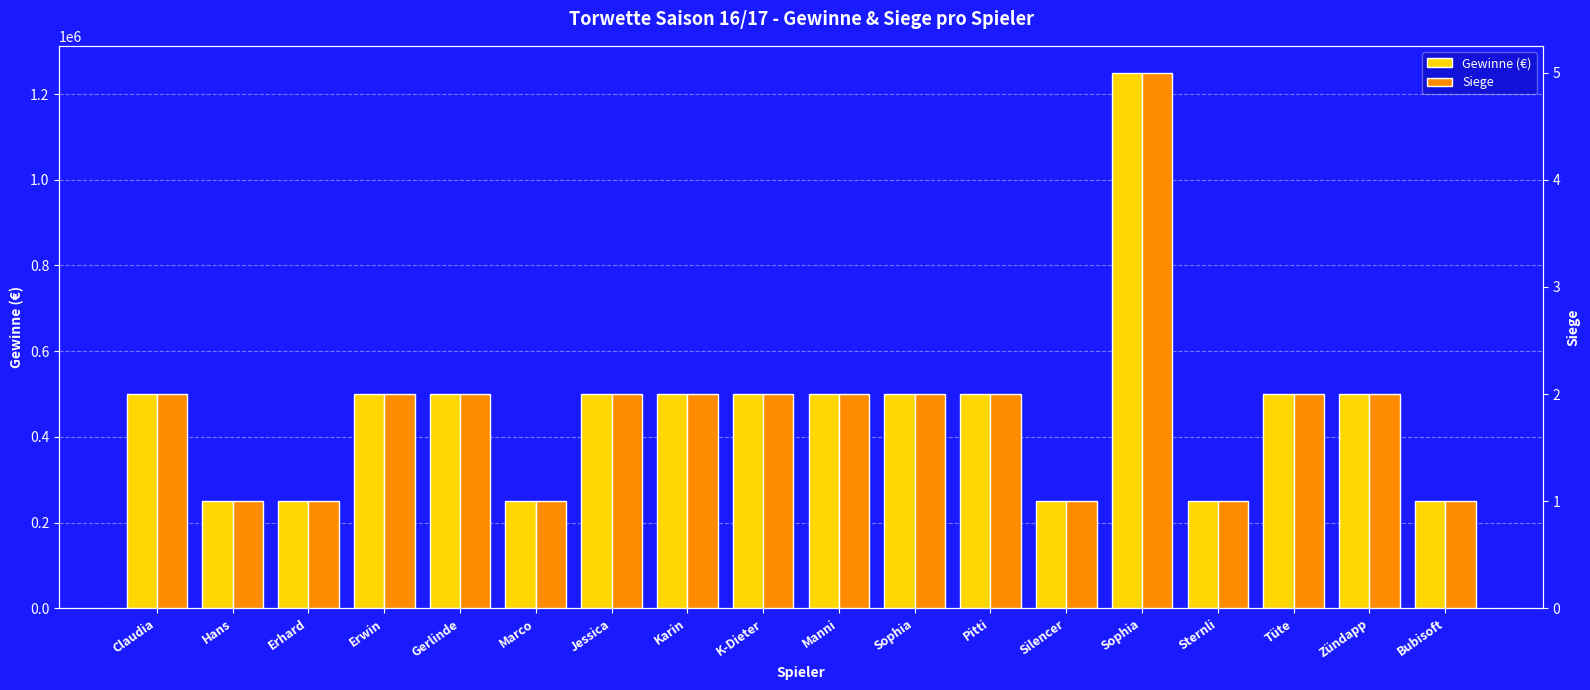

Between Silencer and Tüte, which series saw the biggest shift?

Gewinne (€)